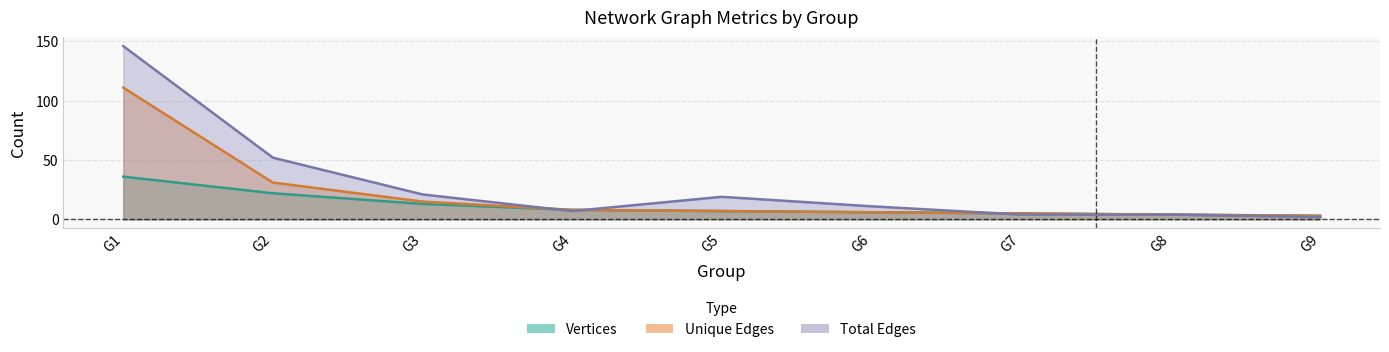

What are all the series names shown in the legend?

Vertices, Unique Edges, Total Edges